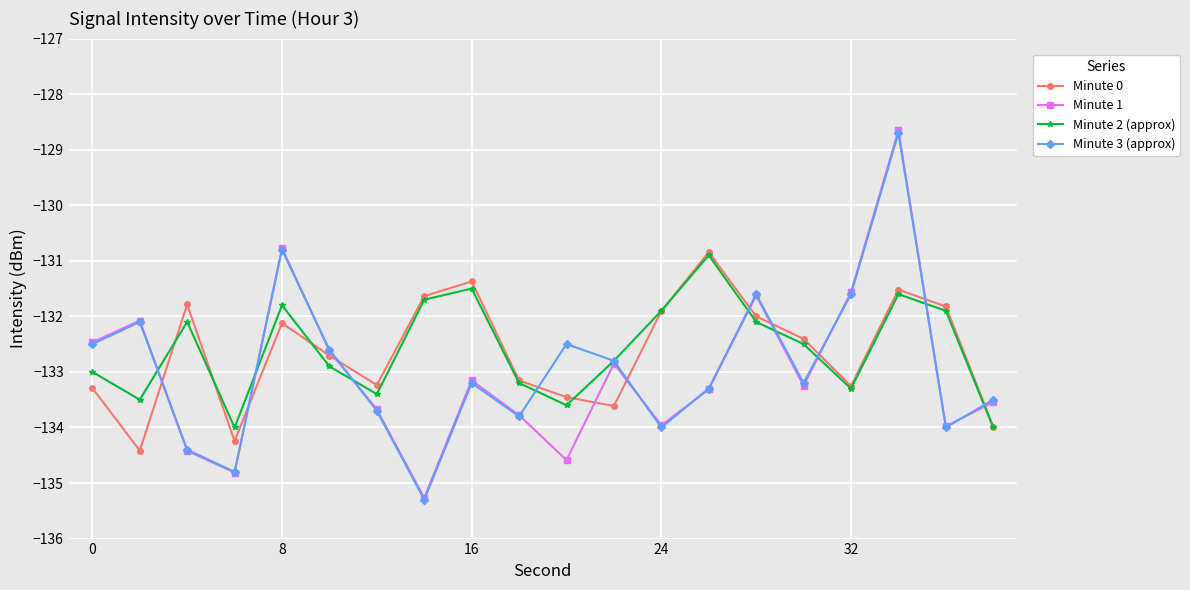

True or false: Minute 3 (approx) has more than 2 interior local peaks.

True